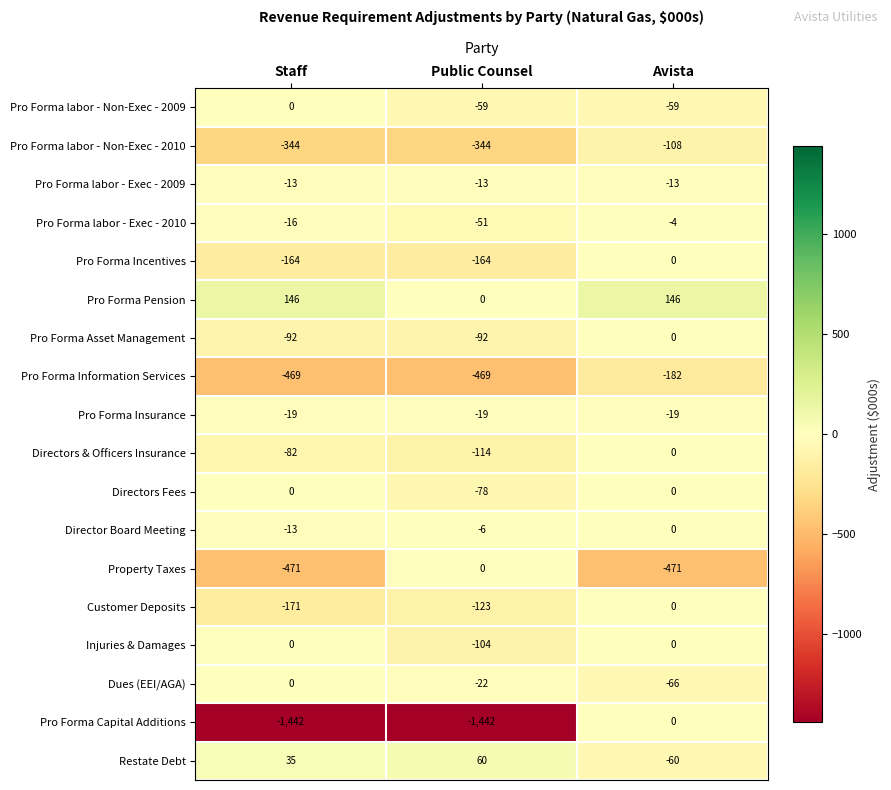

What is the difference between the maximum and minimum values in the Pro Forma labor - Non-Exec - 2010 series?

236